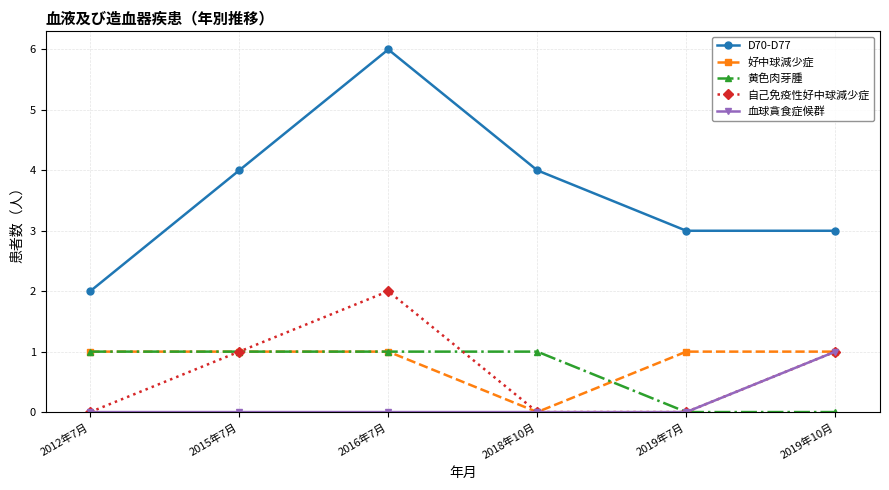

True or false: 好中球減少症 and D70-D77 intersect in this chart.

False